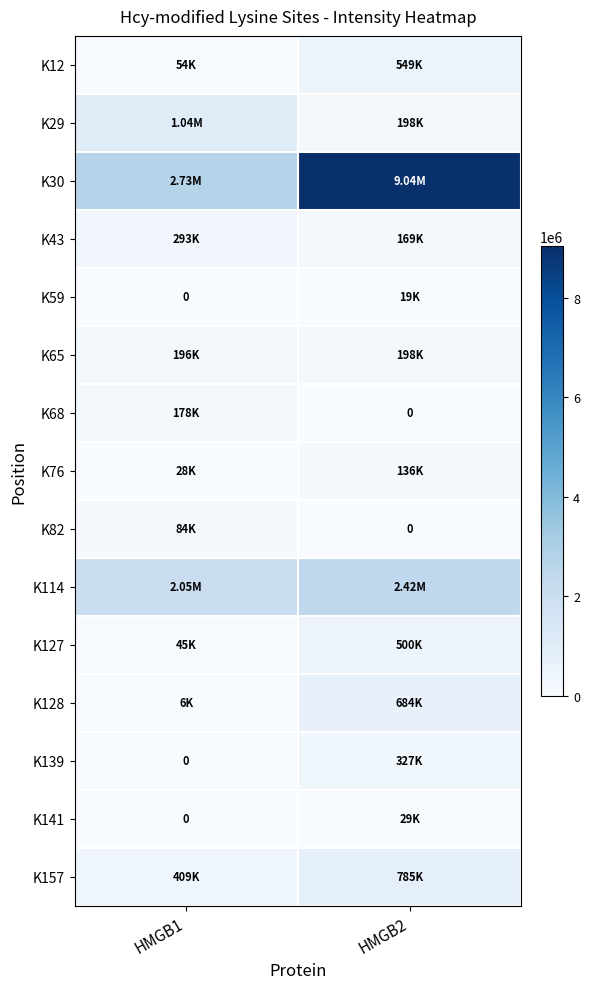

Which series has the largest total across all categories?

row_2